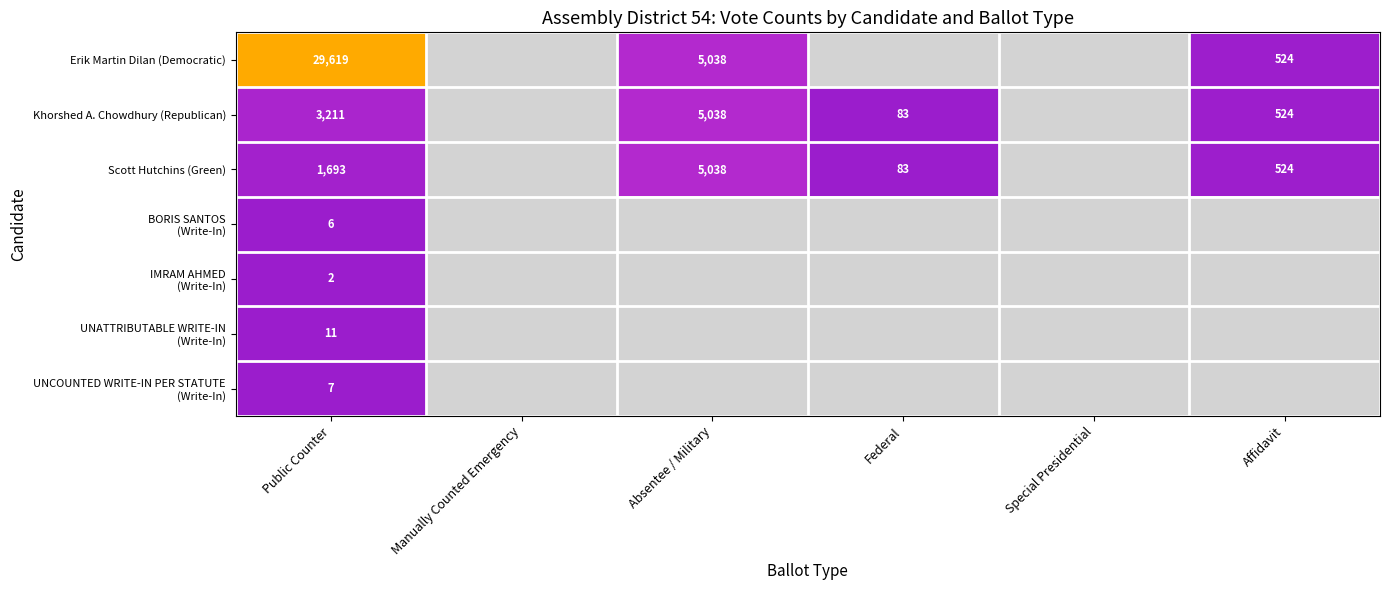

Which has a higher value, Affidavit or Absentee / Military?

Absentee / Military